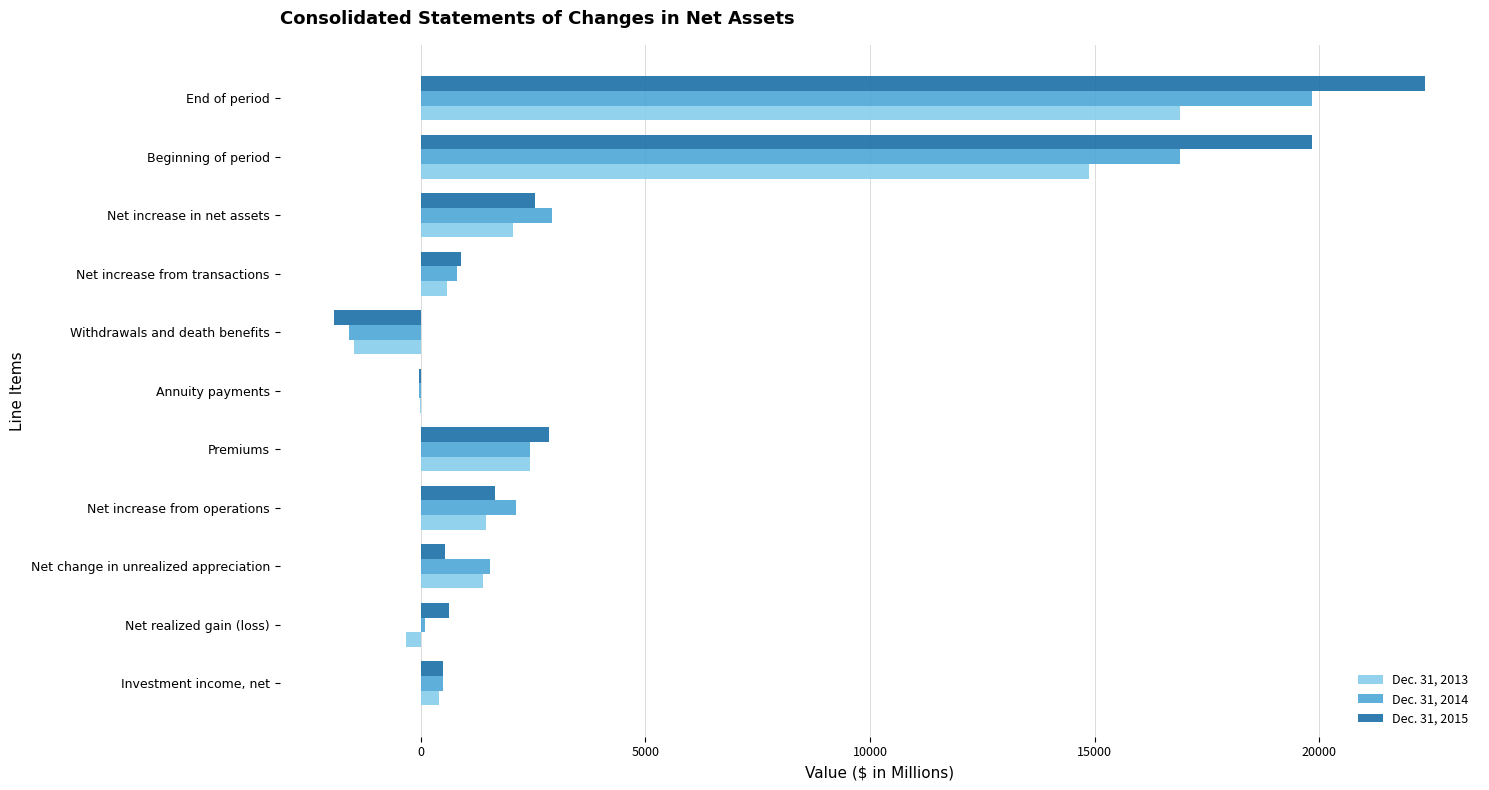

How many categories are shown in the chart?

11